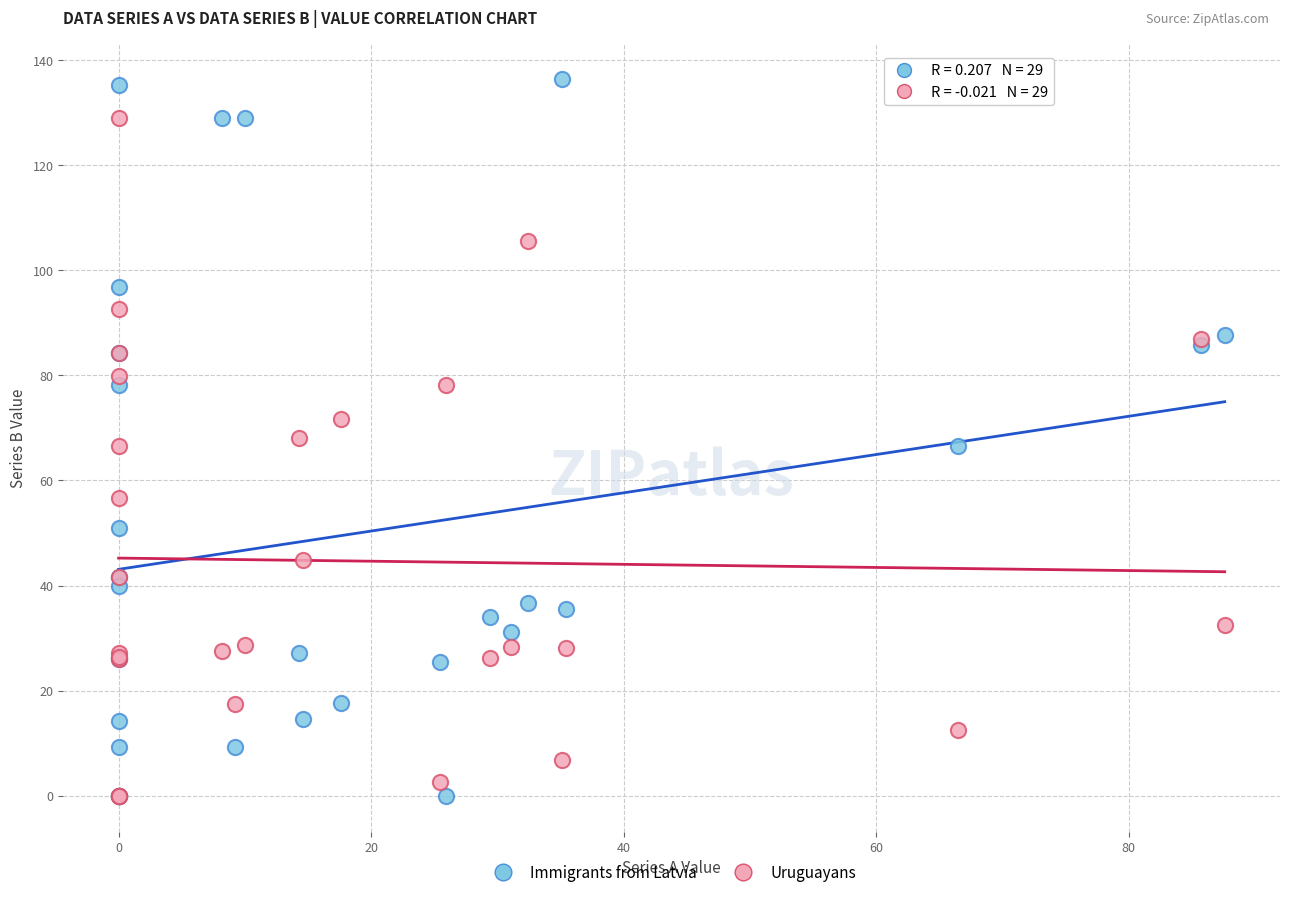

Which series reaches the maximum Y coordinate?

Immigrants from Latvia